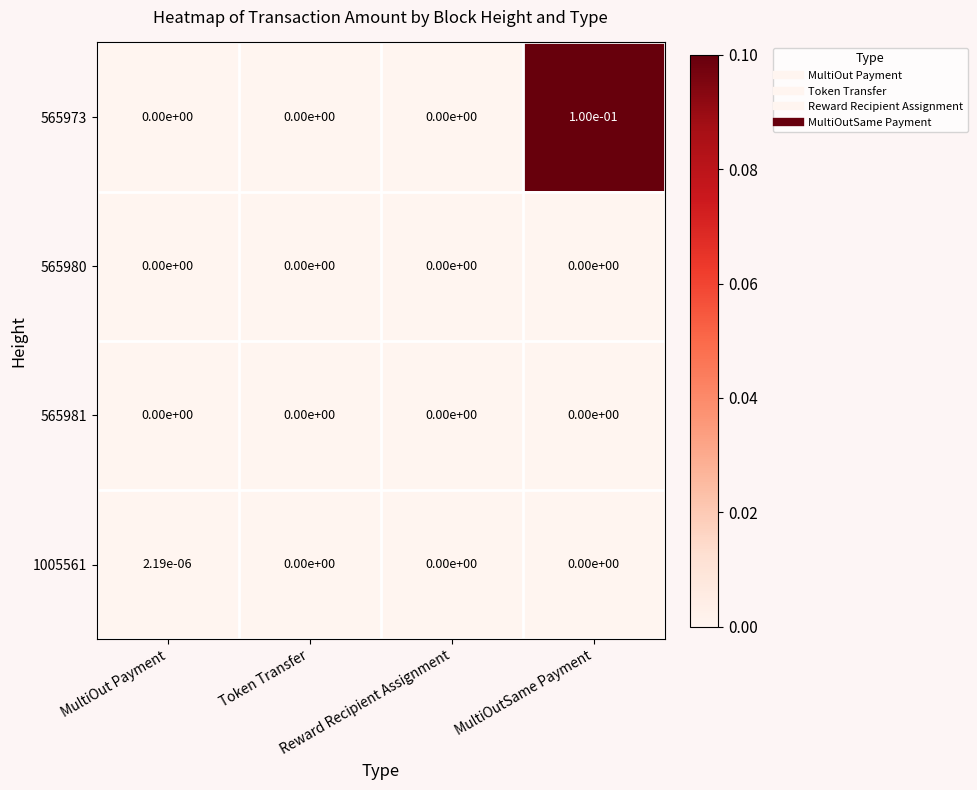

At which category is the sum across all series the highest?

MultiOutSame Payment